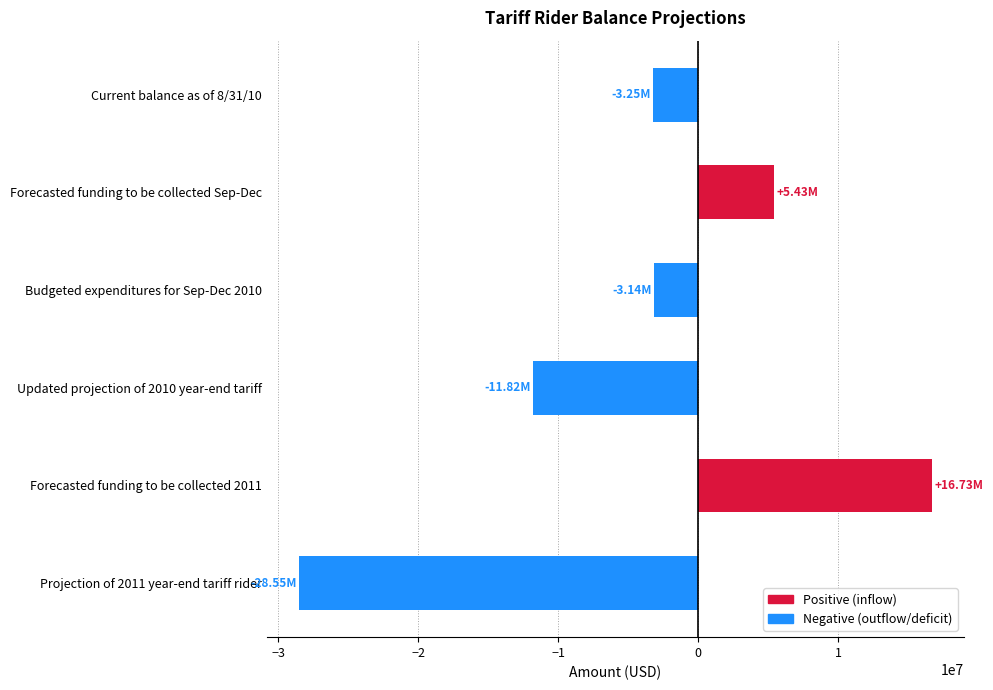

How many values exceed -3137872?

2